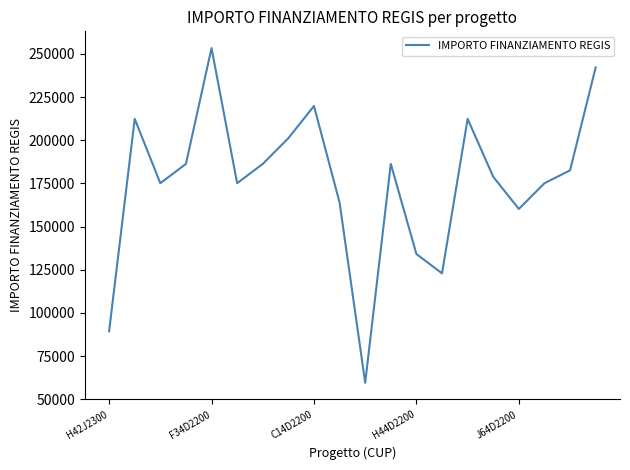

What is the greatest value displayed?

253355.4